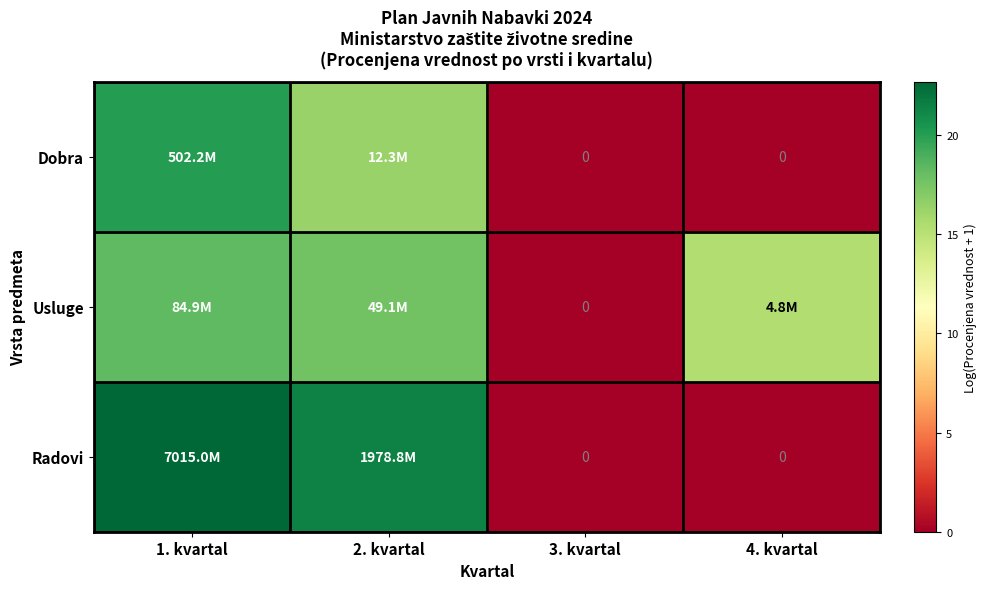

Which series changed the most between 2. kvartal and 3. kvartal?

Radovi